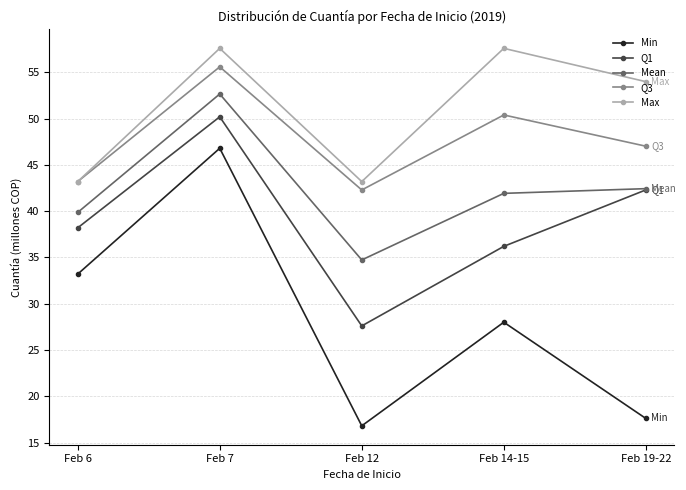

Where is the first local minimum for Max?

Feb 12